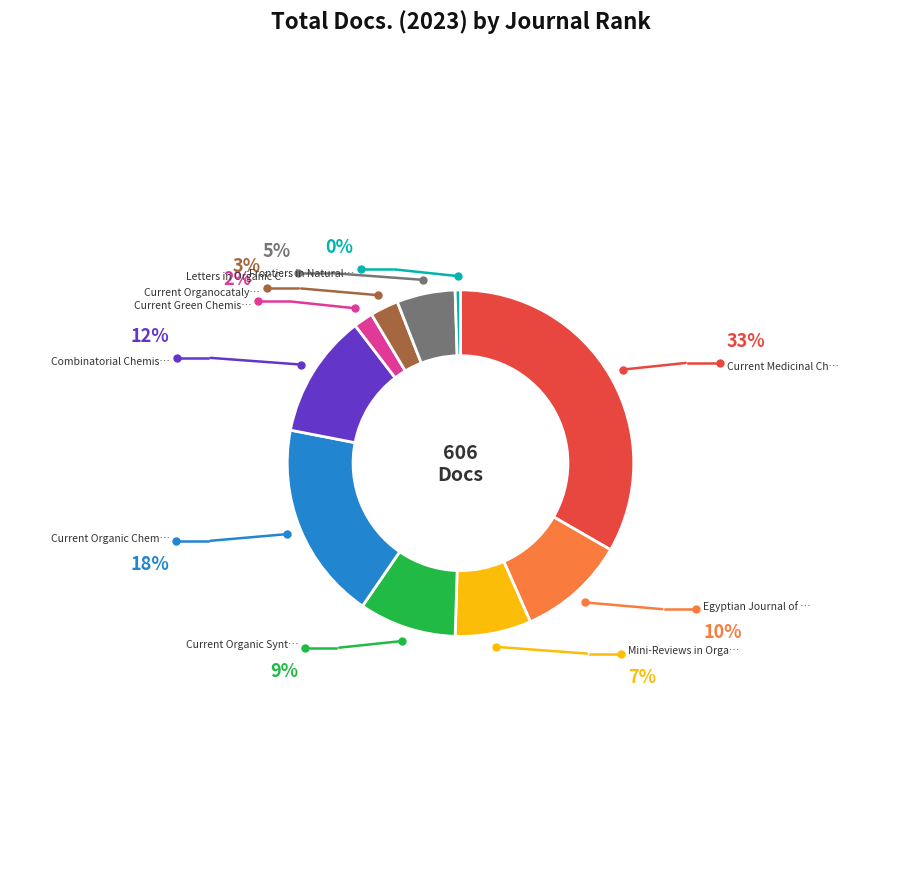

Does any single category account for the majority?

No